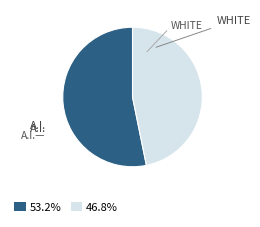

How many slices are in this pie chart?

2